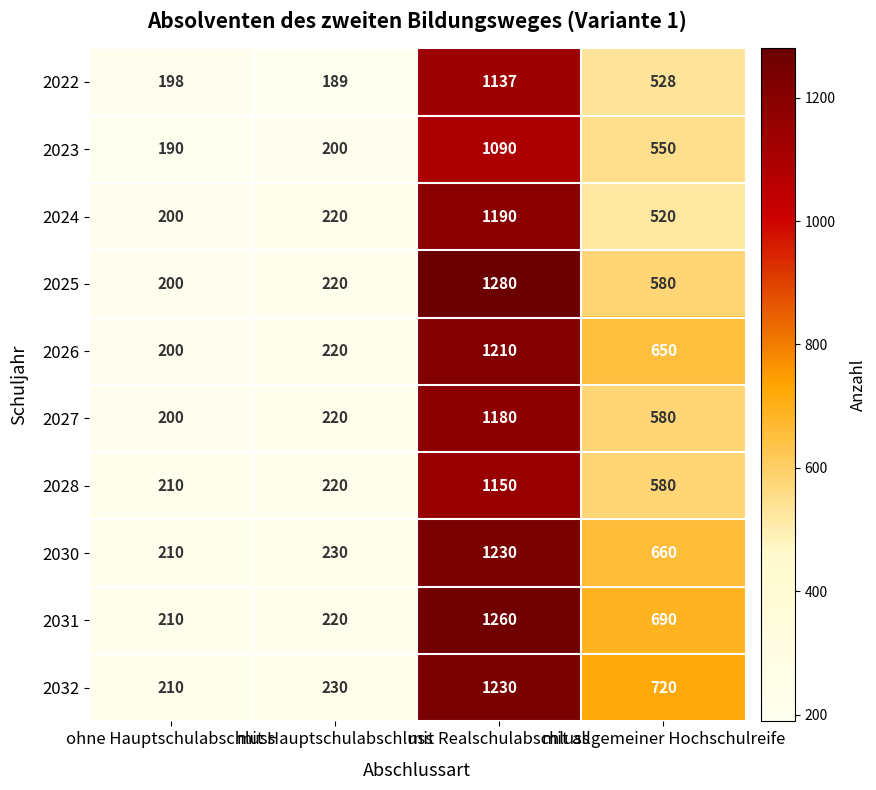

What is the smallest value displayed?

189